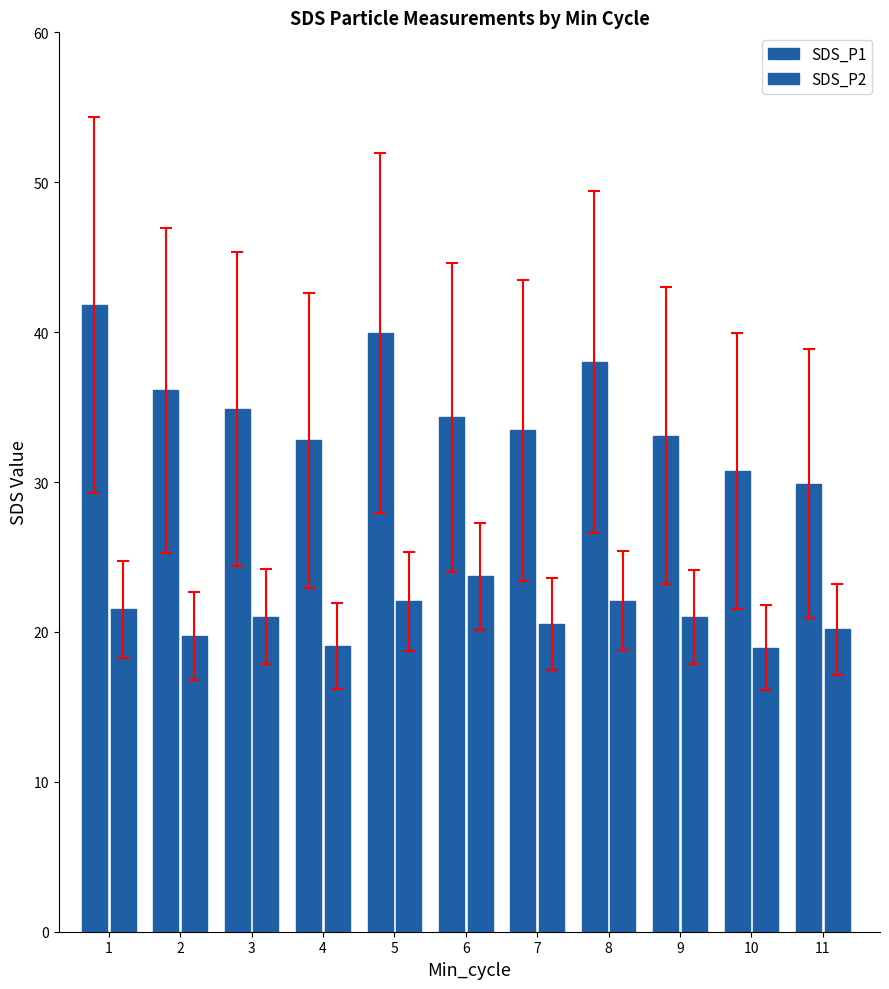

How many bars are there in each group?

2